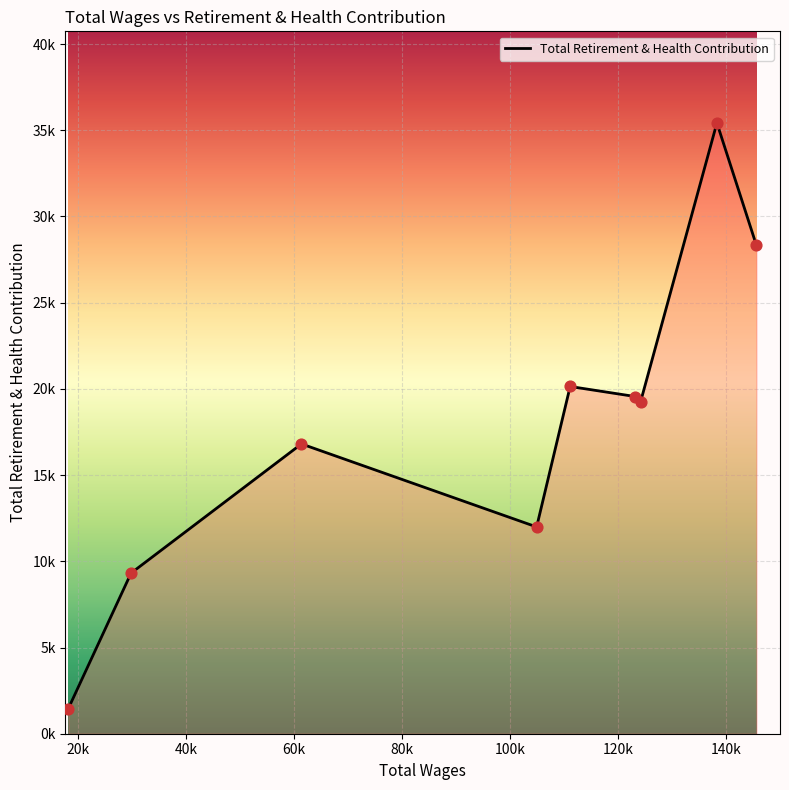

Does the chart have visible grid lines?

Yes